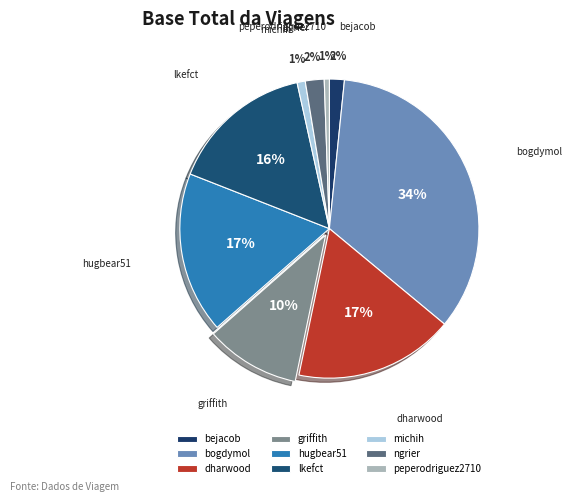

To the nearest percent, what is the average slice percentage?

11%